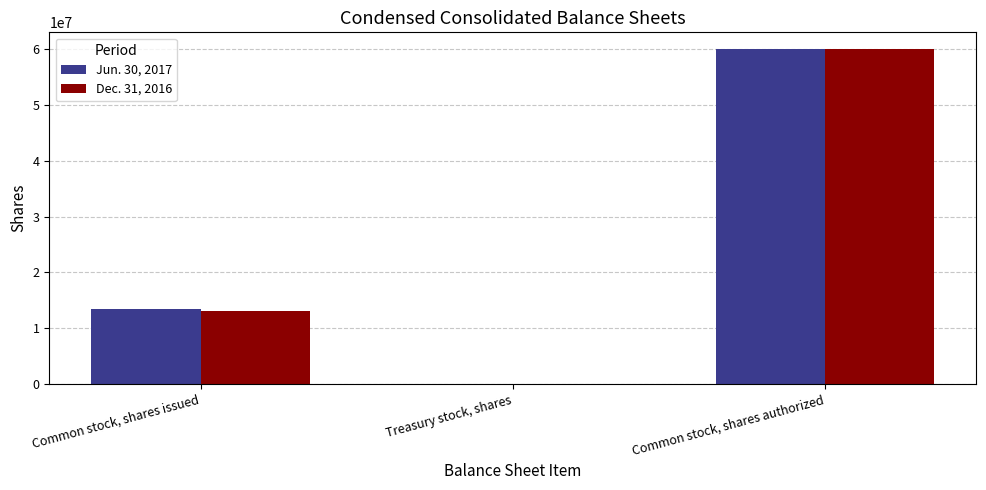

Between Common stock, shares issued and Common stock, shares authorized, which series saw the biggest shift?

Dec. 31, 2016